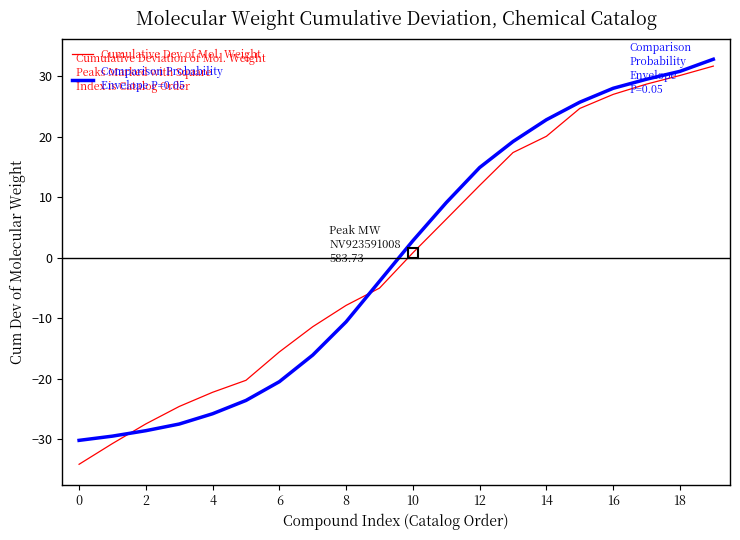

What is the minimum value shown in the chart?

-34.1